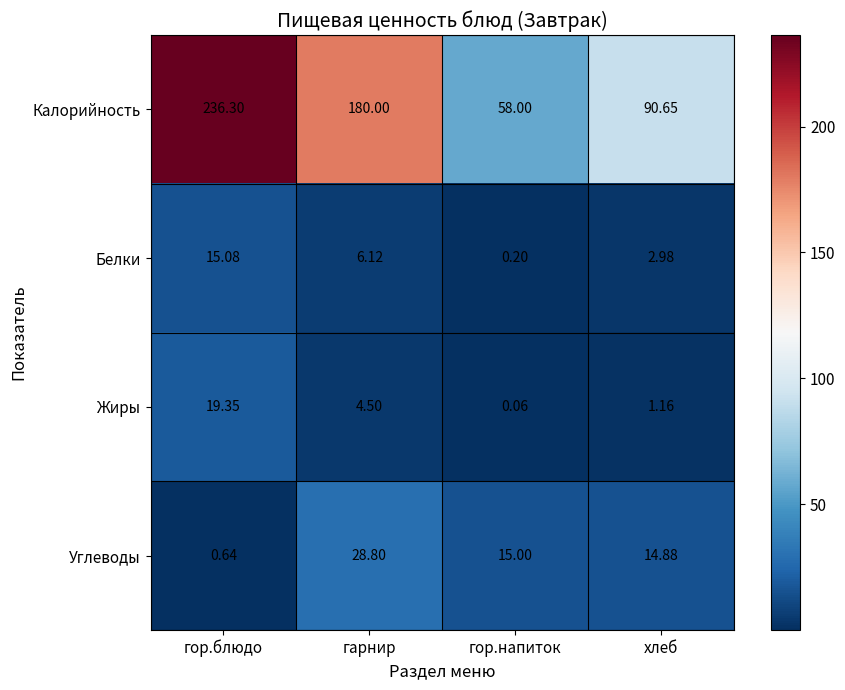

What is the total value across all series at гор.напиток?

73.3